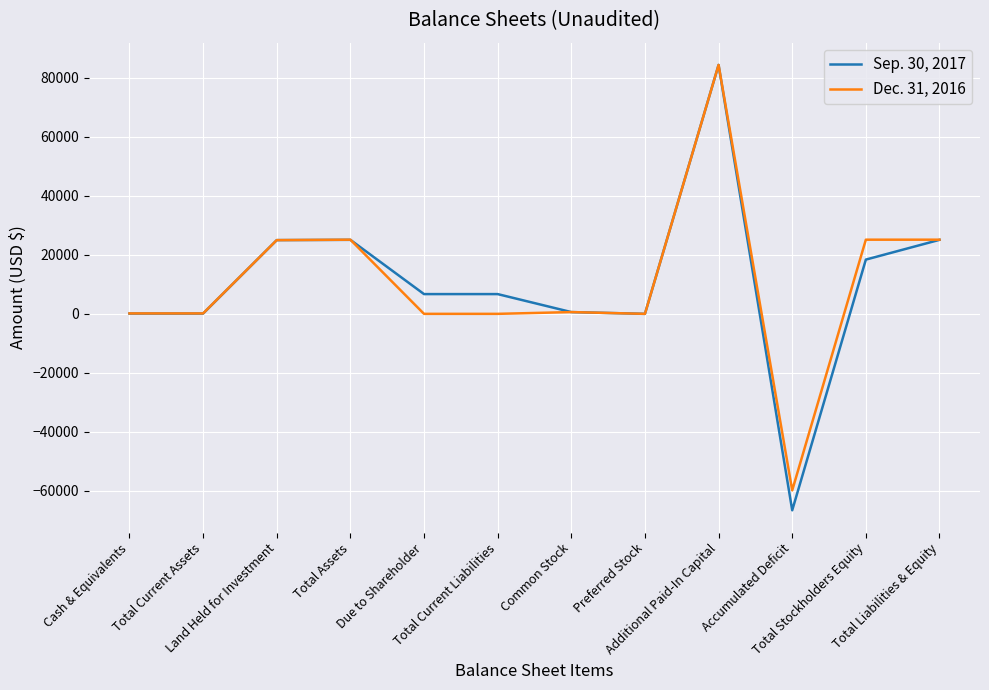

List the series in order of their overall mean, lowest first.

Sep. 30, 2017, Dec. 31, 2016